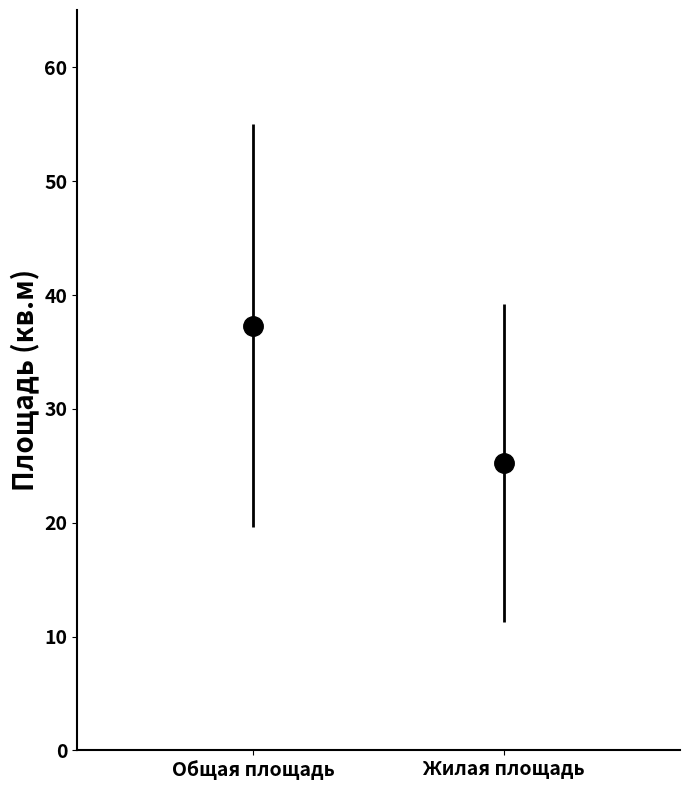

What is the difference between the maximum and minimum values in the Общая площадь series?

49.8